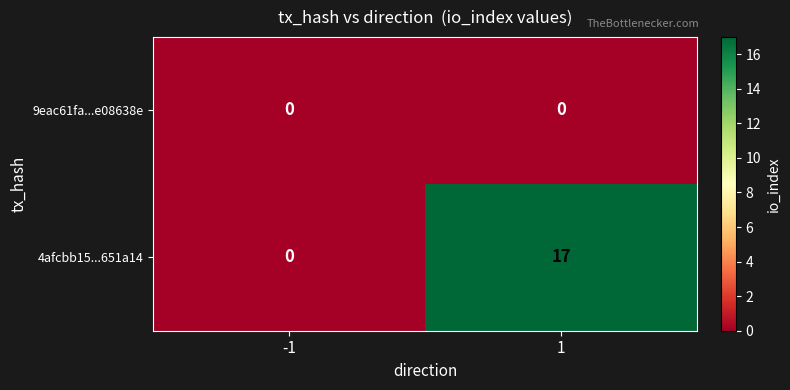

Reading left to right, what are all the values shown in this chart?

9eac61fa...e08638e: 0	0
4afcbb15...651a14: 0	17